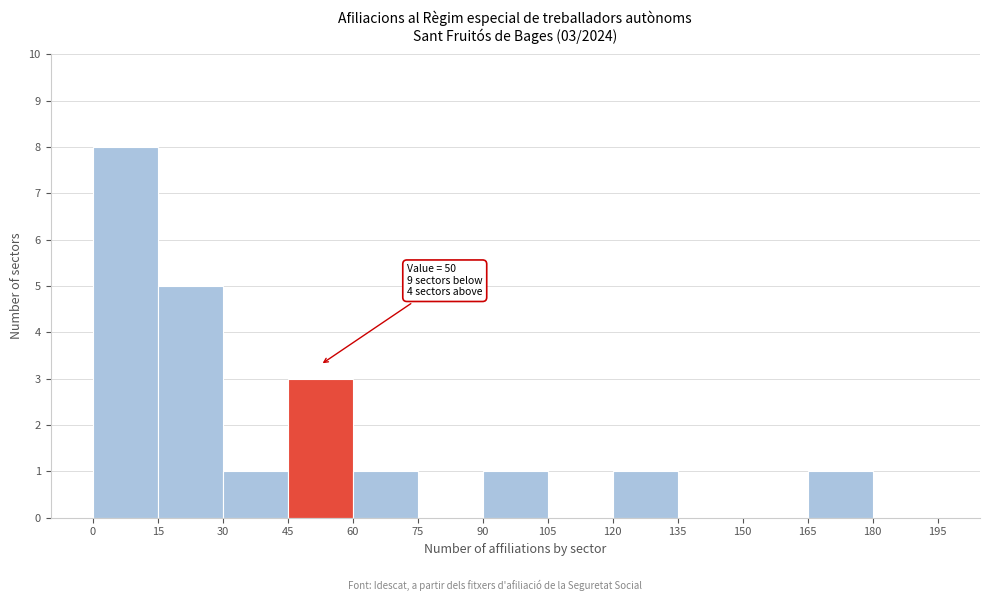

Over which range of the x-axis is the bar tallest?

0 to 15